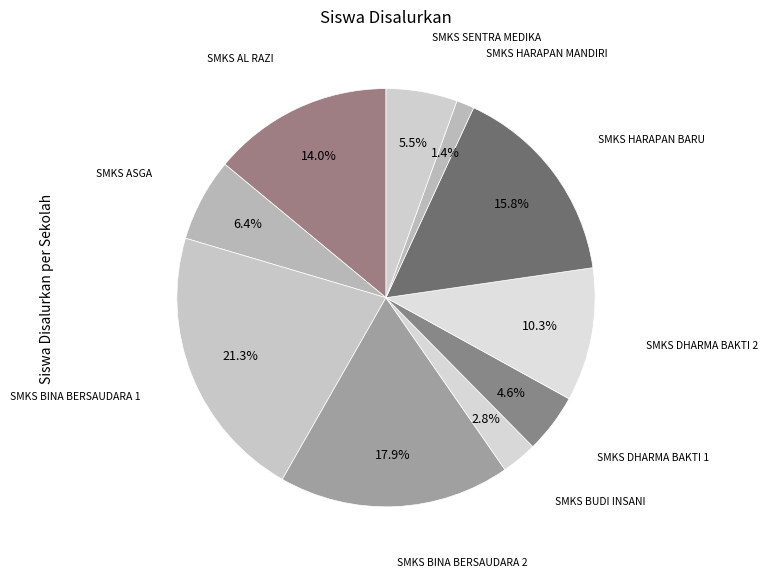

To the nearest percent, what is the difference between the largest and smallest slice percentages?

20%